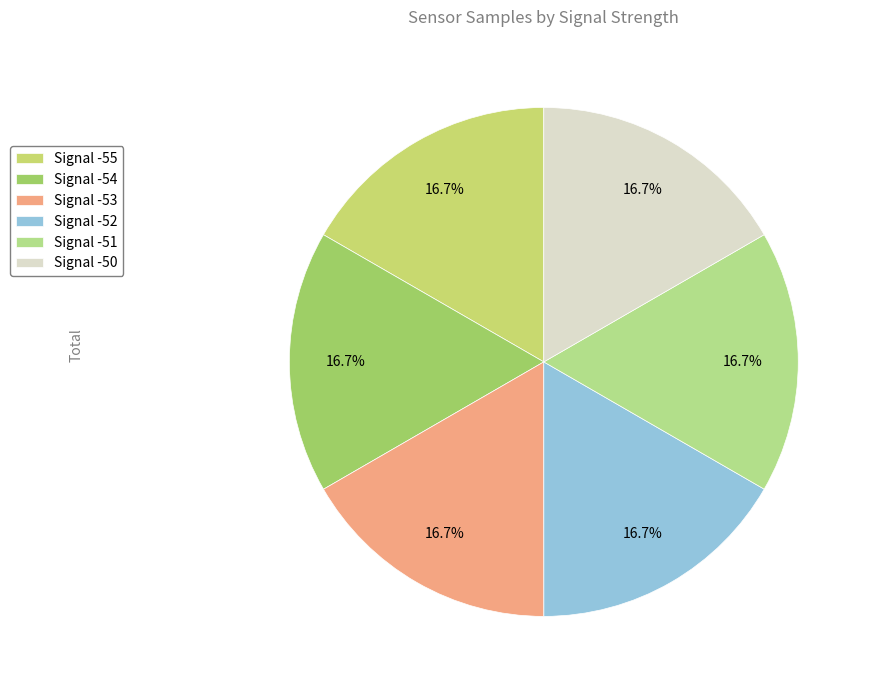

Does any single category account for the majority?

No